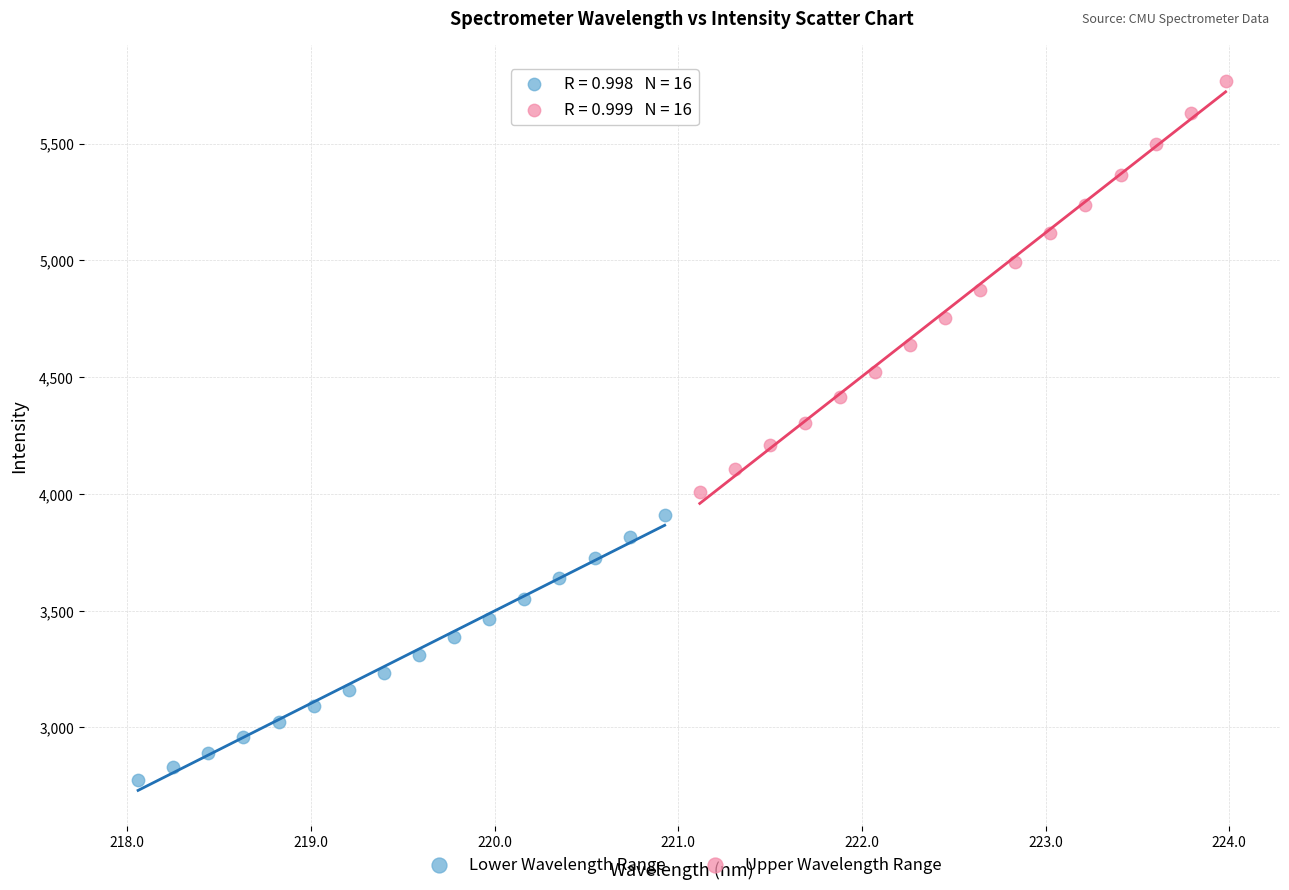

What are all the series names shown in the legend?

Lower Wavelength Range, Upper Wavelength Range